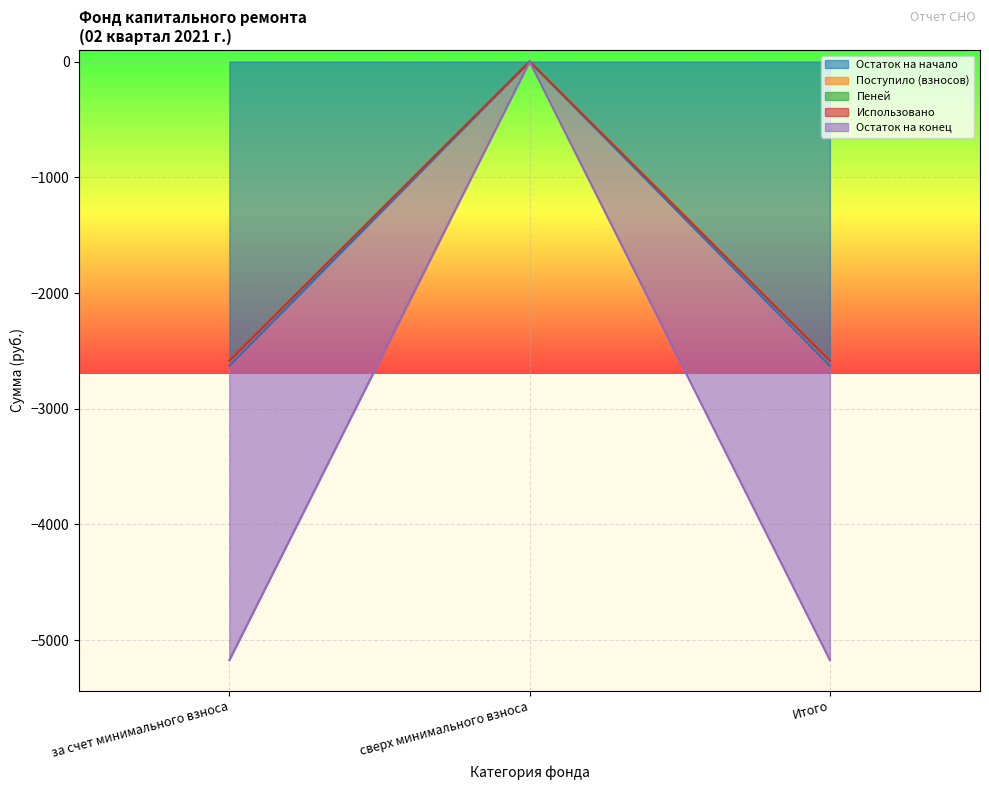

At which category is the sum across all series the highest?

сверх минимального взноса